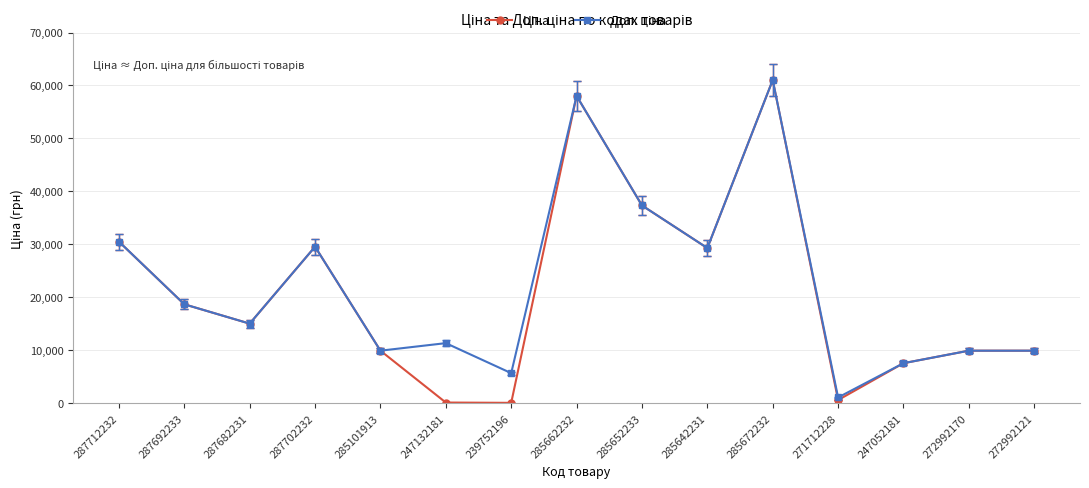

What is the total value across all series at 285652233?

74686.0